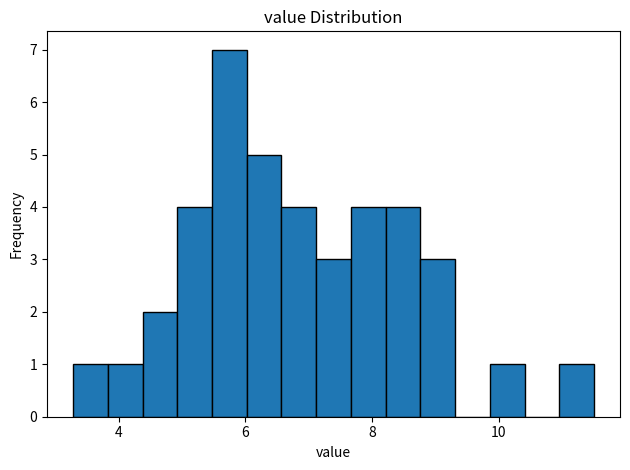

Read against the x-axis, roughly where is the centre of the tallest bar?

5.8